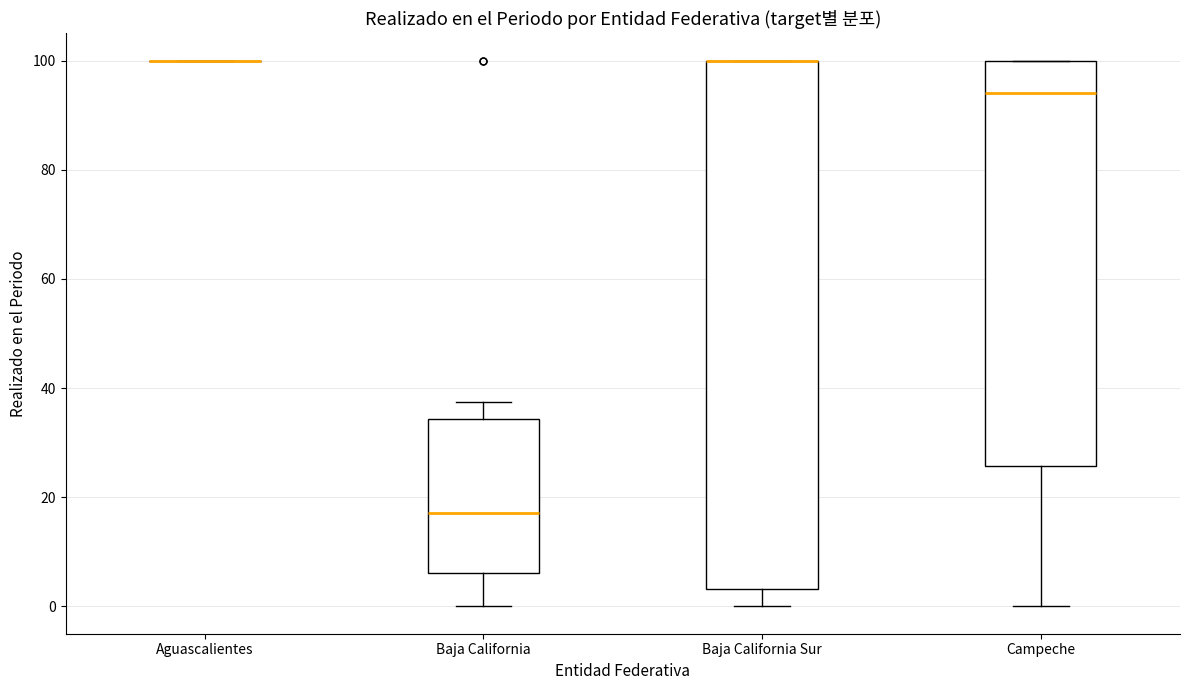

Reading left to right, read every box against the y-axis: the position of its median line, the range the box covers, and the ends of its whiskers. The values are not printed on the chart, so give them approximately, as read against the axis.

Aguascalientes: box collapsed to a line at 100, whiskers 100 to 100
Baja California: median 18, box 6 to 34, whiskers 0 to 38
Baja California Sur: median 100 (drawn on the box's upper edge), box 4 to 100, whiskers 0 to 100
Campeche: median 94, box 26 to 100, whiskers 0 to 100